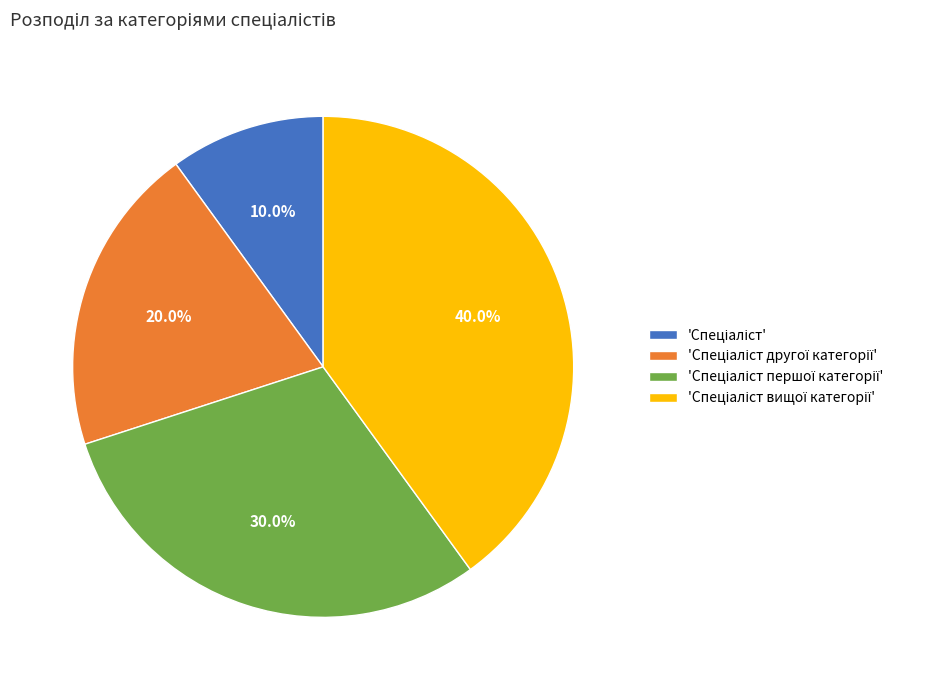

How many slices are in this pie chart?

4